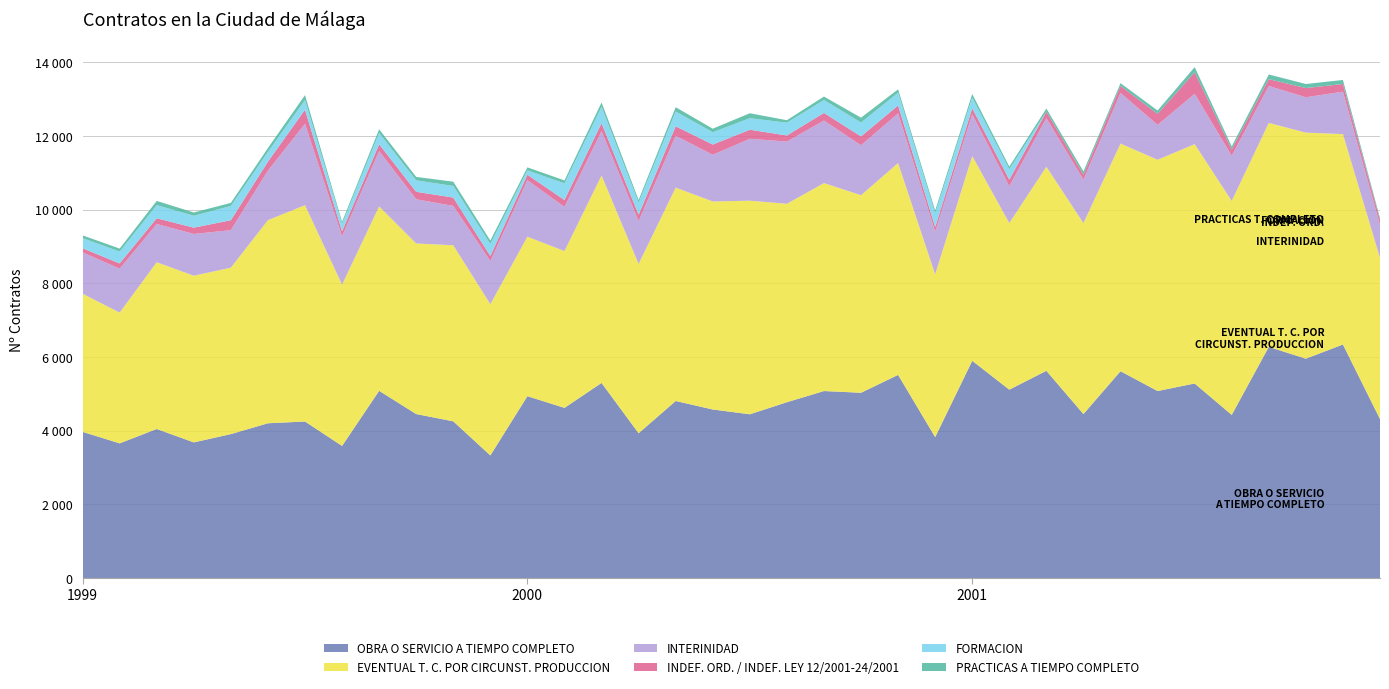

Reading left to right, what are all the values shown in this chart?

OBRA O SERVICIO A TIEMPO COMPLETO: 3970	3657	4047	3683	3908	4202	4250	3587	5083	4452	4255	3329	4937	4620	5297	3931	4807	4576	4446	4773	5077	5030	5515	3827	5898	5114	5626	4452	5615	5077	5282	4429	6275	5955	6340	4316
EVENTUAL T. C. POR CIRCUNST. PRODUCCION: 3747	3549	4526	4524	4517	5513	5871	4378	5005	4630	4778	4106	4329	4256	5630	4595	5791	5646	5797	5386	5644	5362	5749	4417	5557	4522	5539	5183	6178	6277	6496	5808	6079	6135	5710	4375
INTERINIDAD: 1124	1191	1037	1133	1018	1345	2209	1311	1502	1200	1068	1170	1533	1199	1205	1163	1407	1267	1679	1689	1697	1356	1348	1157	1133	1000	1319	1177	1374	947	1365	1225	1002	960	1152	893
INDEF. ORD. / INDEF. LEY 12/2001-24/2001: 111	143	156	171	270	242	383	136	185	202	227	137	149	186	215	173	257	278	247	165	207	240	216	128	164	177	175	137	192	298	585	173	185	250	208	135
FORMACION: 275	321	356	323	386	266	262	202	306	310	316	325	118	452	446	329	401	334	313	347	350	376	348	371	291	284	0	0	0	0	0	0	0	0	0	0
PRACTICAS A TIEMPO COMPLETO: 75	82	114	89	84	103	133	57	99	94	115	93	81	80	115	72	117	96	134	67	94	132	89	76	96	70	85	87	73	91	140	82	127	110	109	51